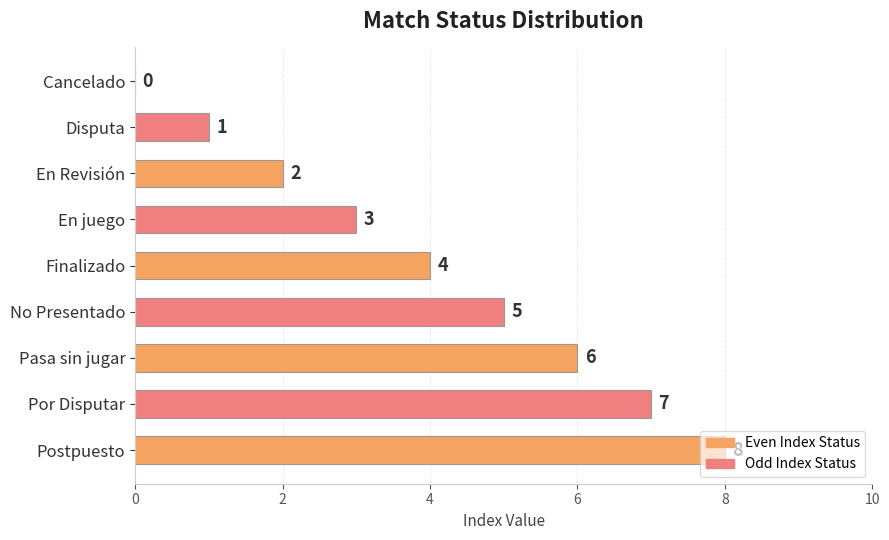

Is it true that the value at Disputa is 1?

True